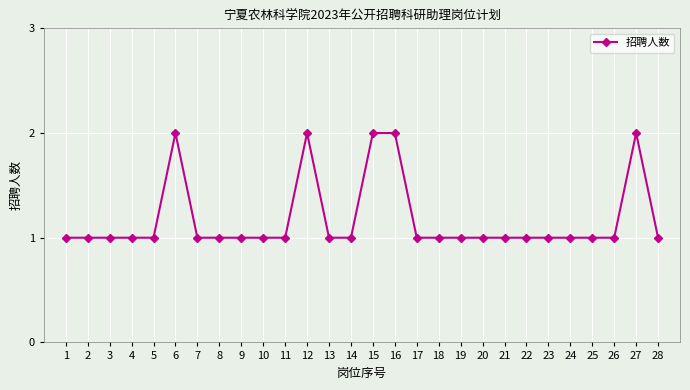

What is the maximum value shown in the chart?

2